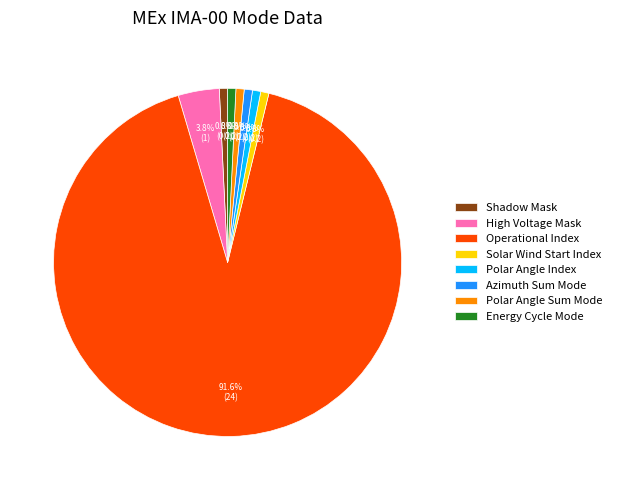

Do Shadow Mask and Solar Wind Start Index together represent more than half of the pie?

No